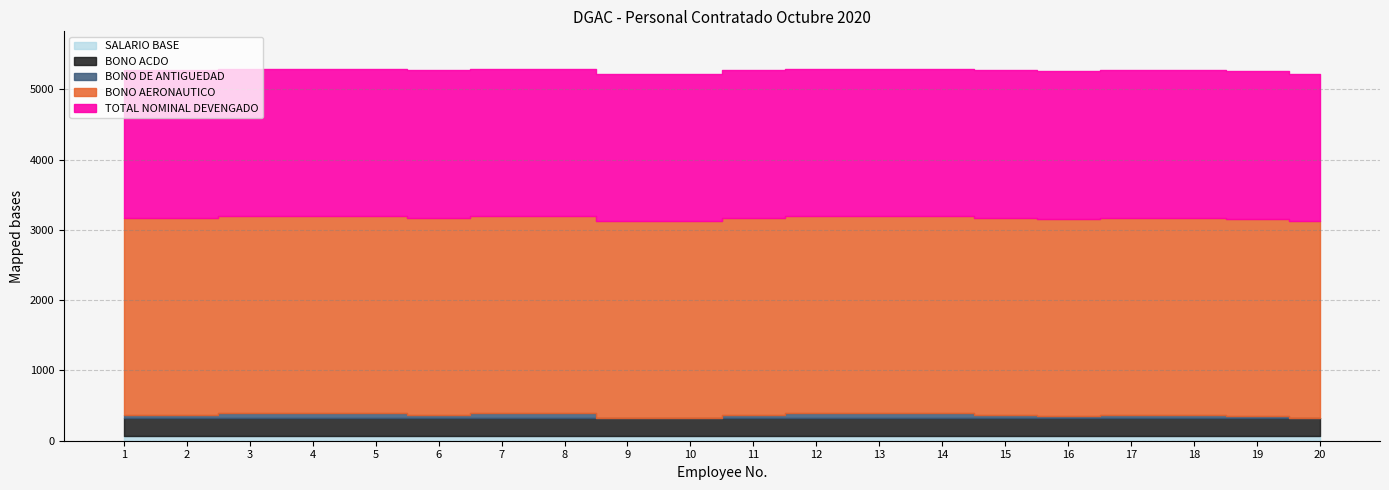

True or false: BONO AERONAUTICO has a value of 2800.0 at 13.

True